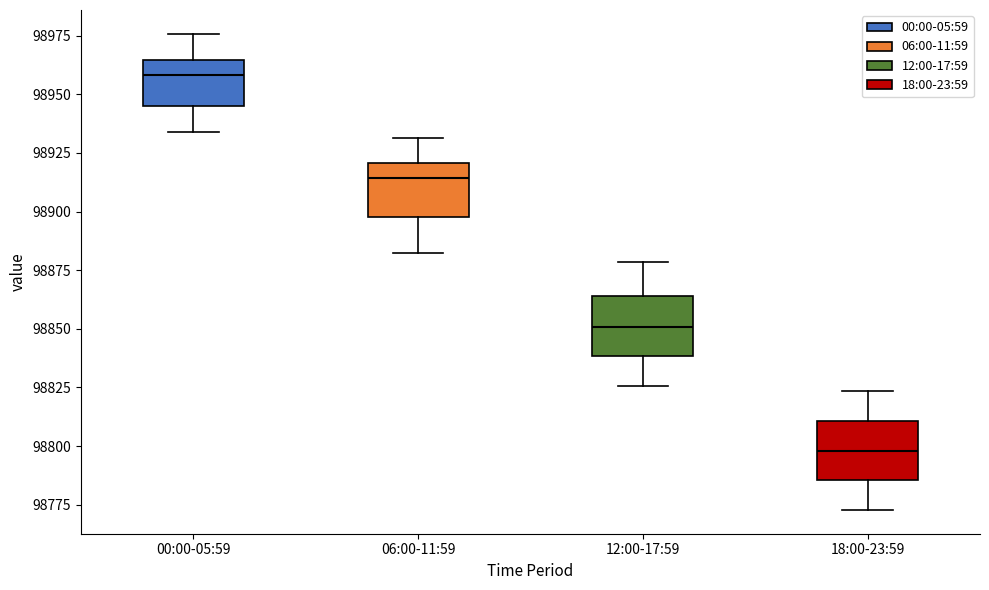

Reading left to right, transcribe this box plot: for each box, give where its median line is, the range the box spans, and where its two whiskers end, as read against the y-axis. The values are not printed on the chart, so give them approximately, as read against the axis.

00:00-05:59: median 98960, box 98945 to 98965, whiskers 98935 to 98975
06:00-11:59: median 98915, box 98900 to 98920, whiskers 98880 to 98930
12:00-17:59: median 98850, box 98840 to 98865, whiskers 98825 to 98880
18:00-23:59: median 98800, box 98785 to 98810, whiskers 98775 to 98825